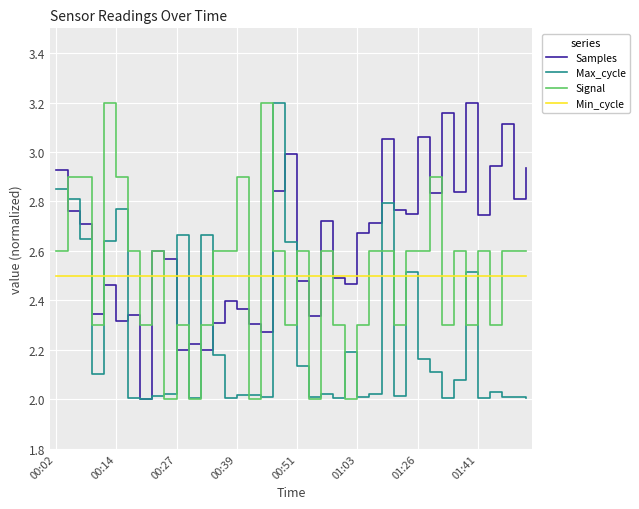

Which series has the largest total across all categories?

Samples